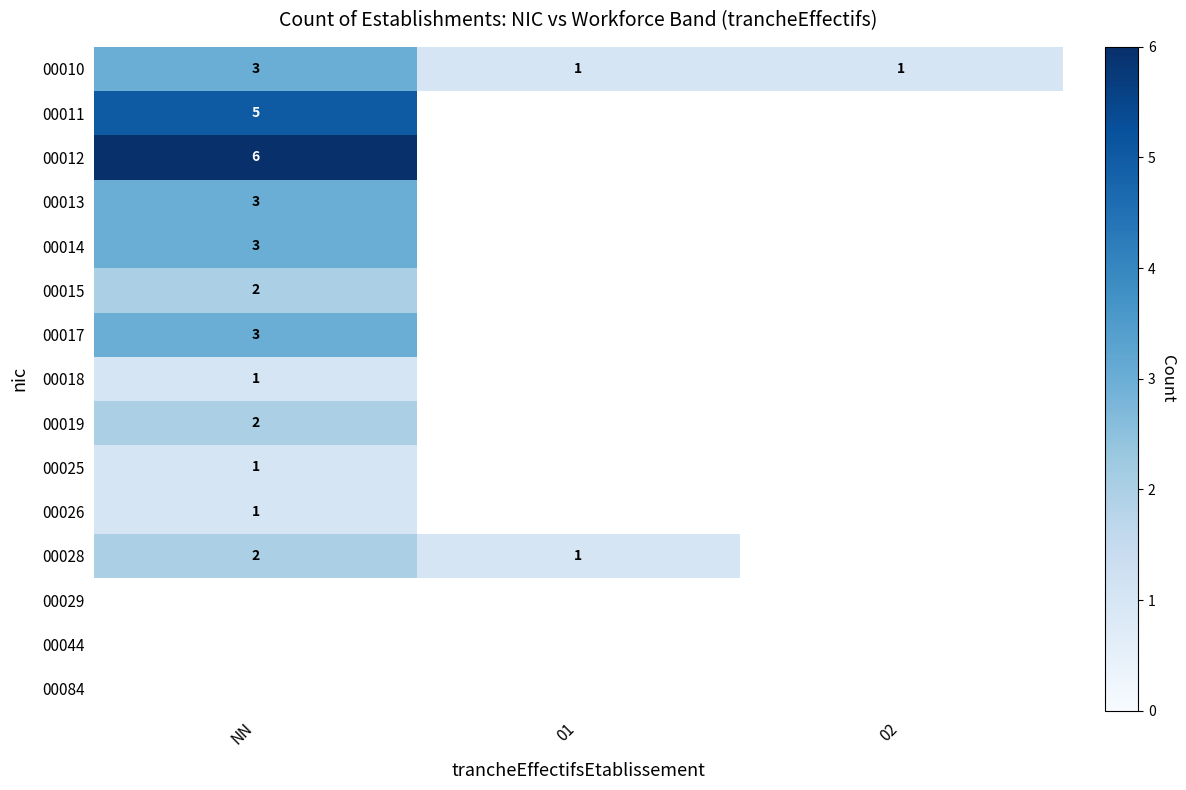

How many 00010 values are between 1 and 3?

3